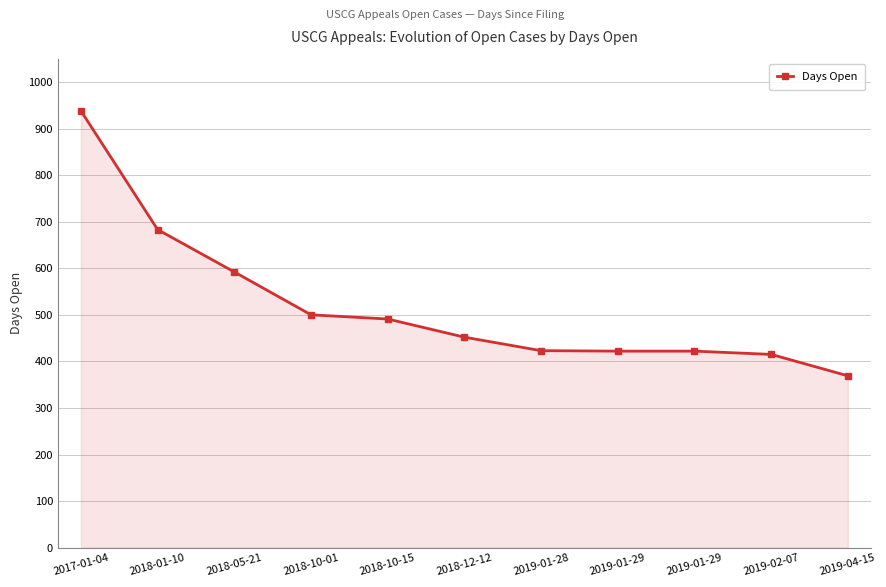

Which category has the highest value across all series?

2017-01-04